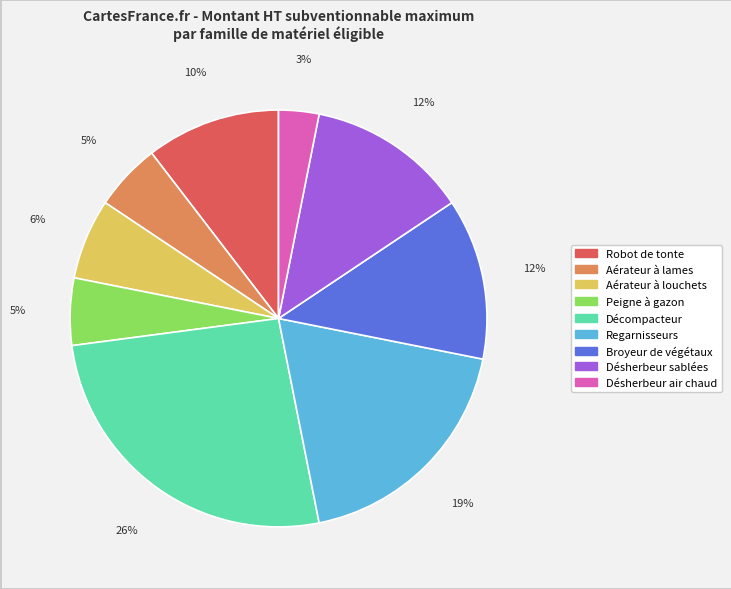

Is there any slice that represents more than half of the pie?

No